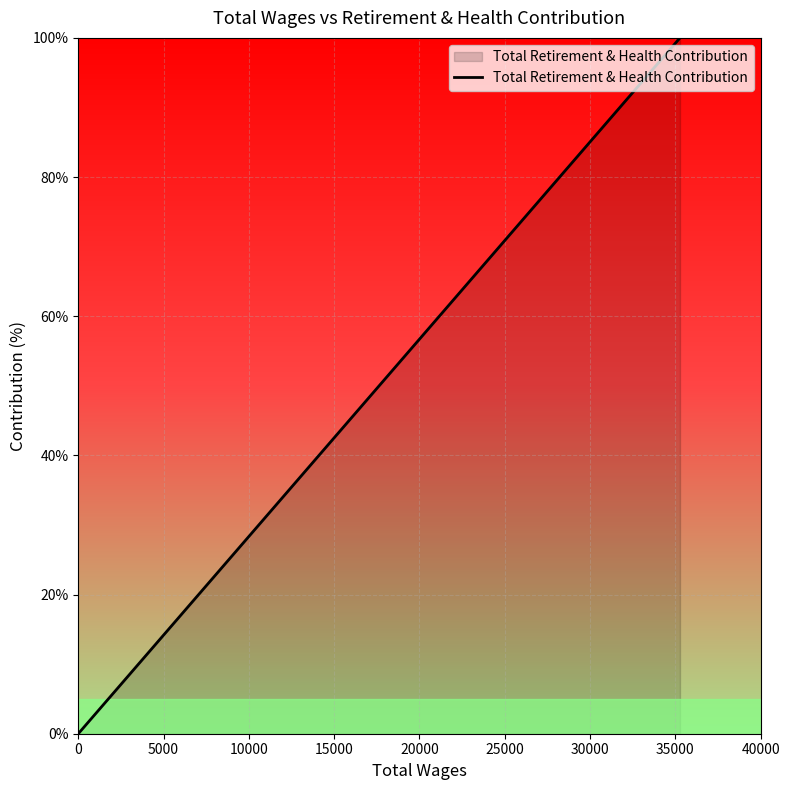

What is the greatest value displayed?

100